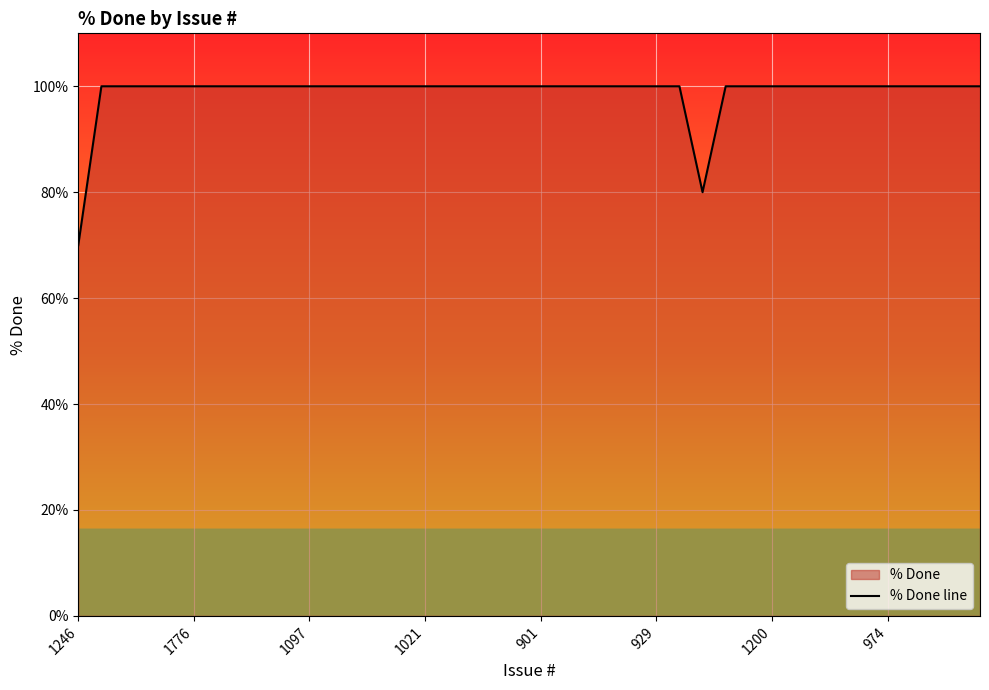

At which category does the data reach its first local valley?

27